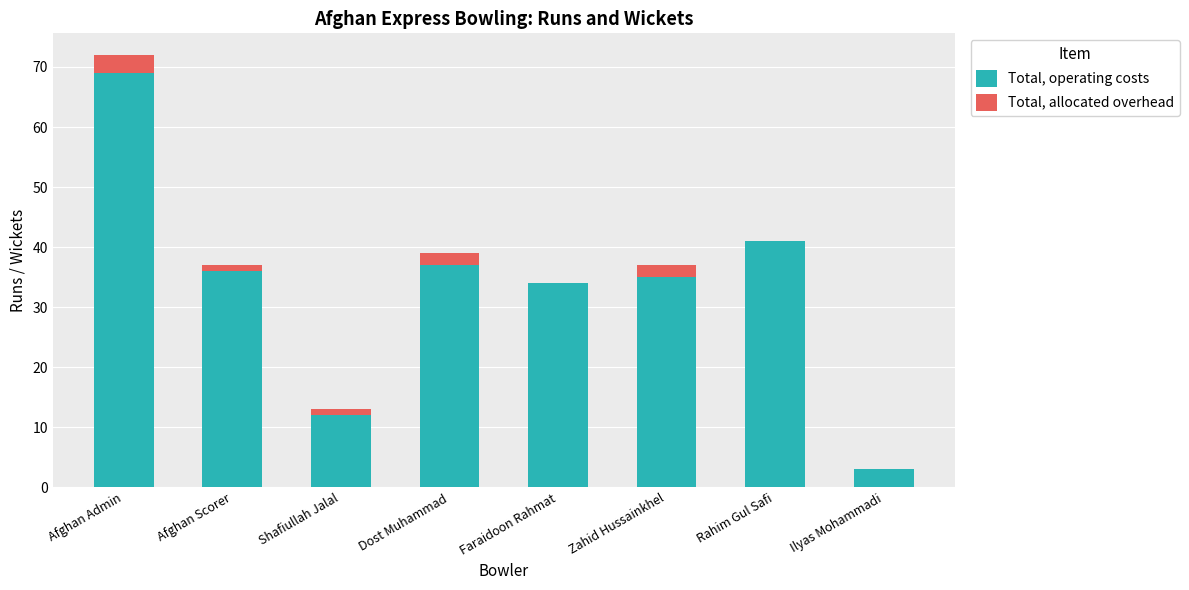

Which category has the highest value in the Total, operating costs series?

Afghan Admin